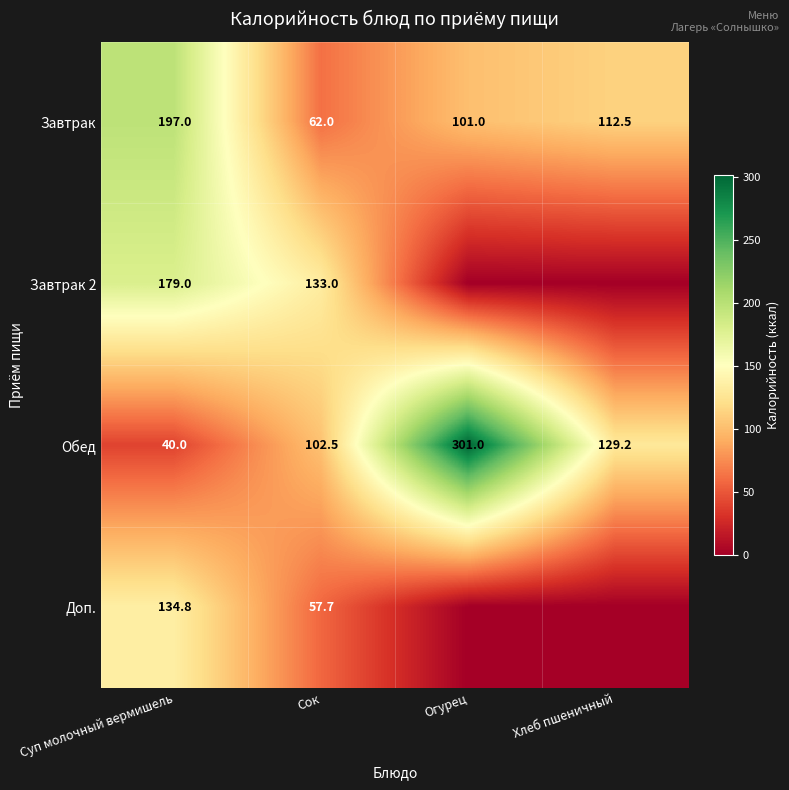

Read the Обед value at Хлеб пшеничный.

129.2